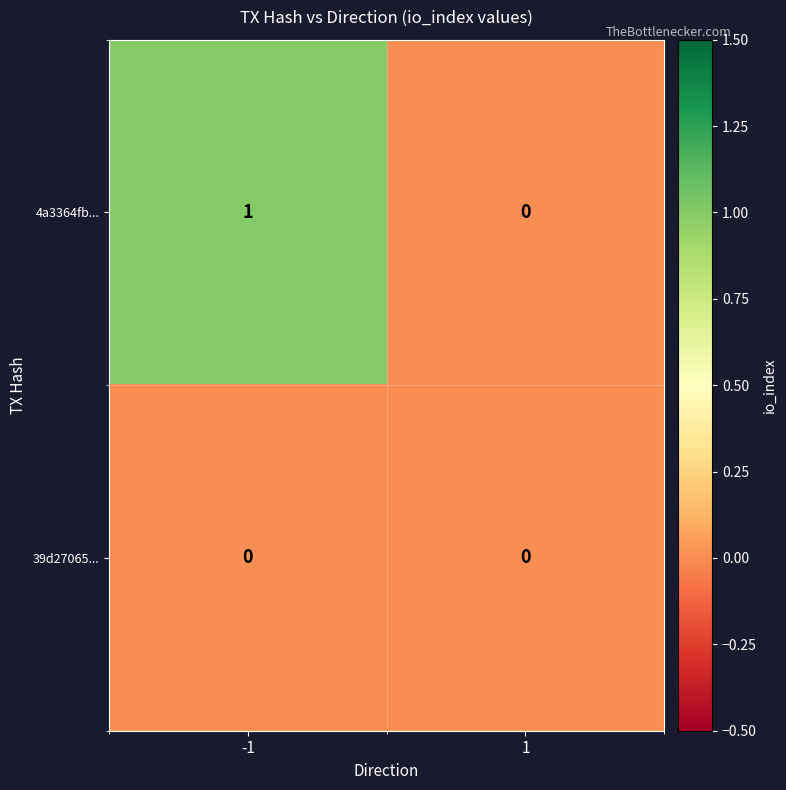

Reading right to left, list all the values displayed in this chart.

4a3364fb...: 0	1
39d27065...: 0	0